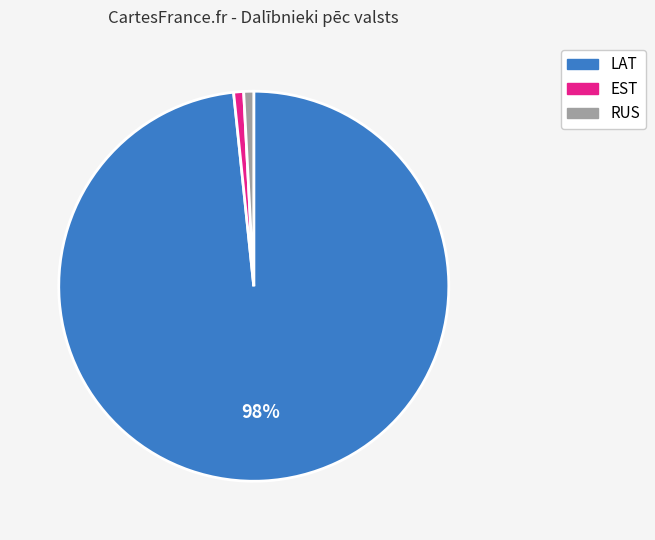

How many slices are in this pie chart?

3